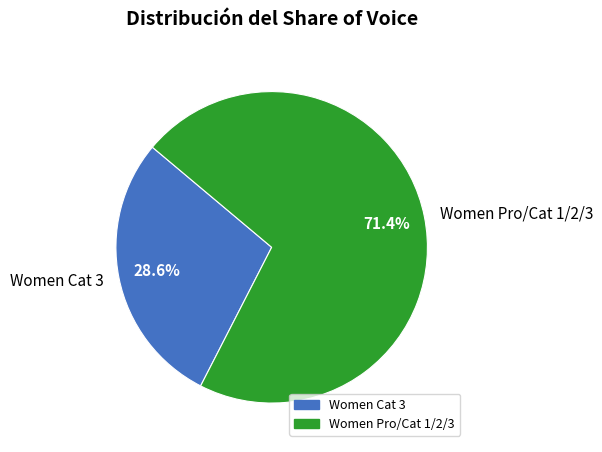

How much of the chart is everything except Women Cat 3?

71.4%